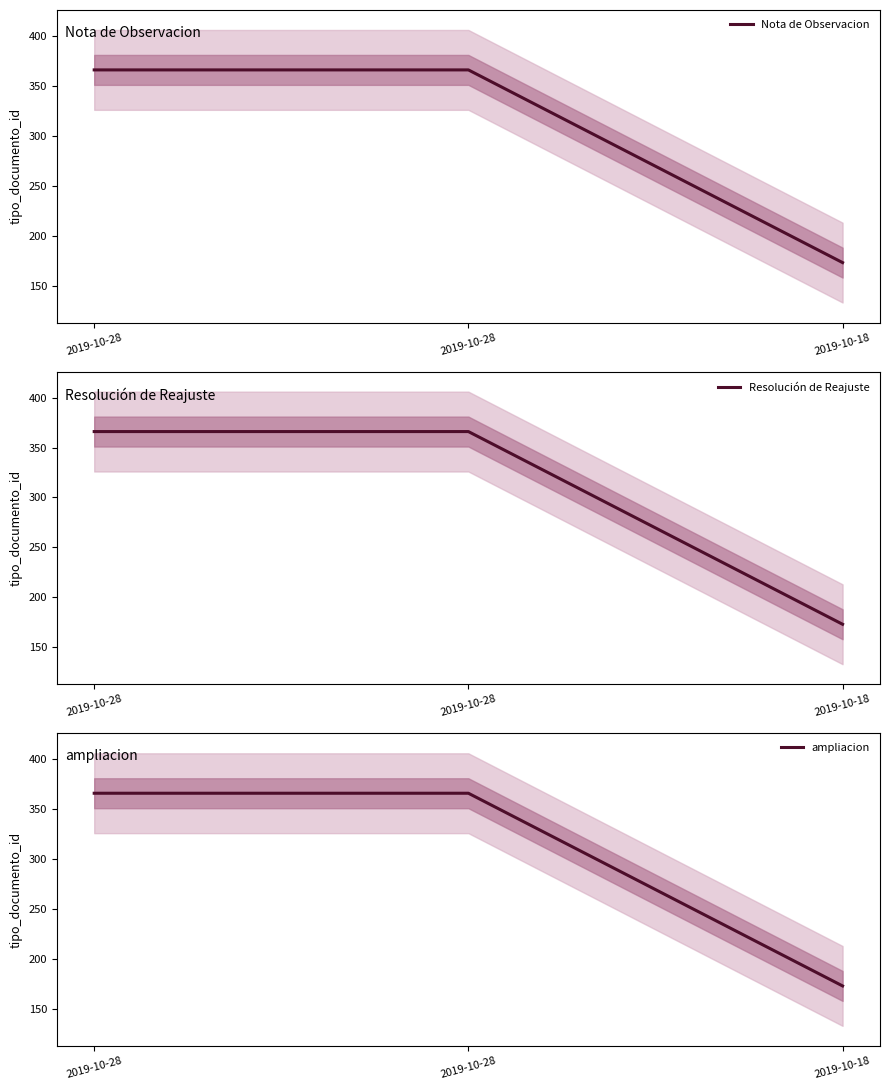

Read the Nota de Observacion value at 2019-10-18, to the nearest 50.

150